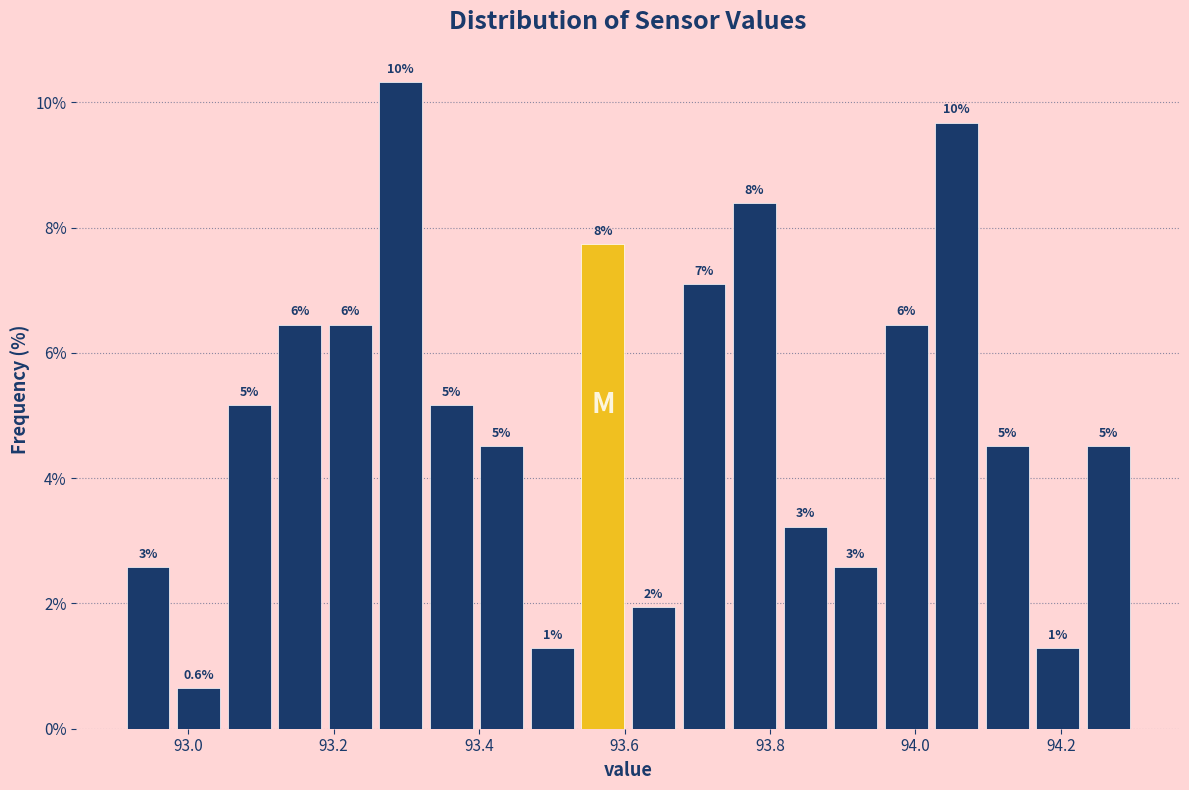

Read against the x-axis, roughly where is the centre of the tallest bar?

93.30